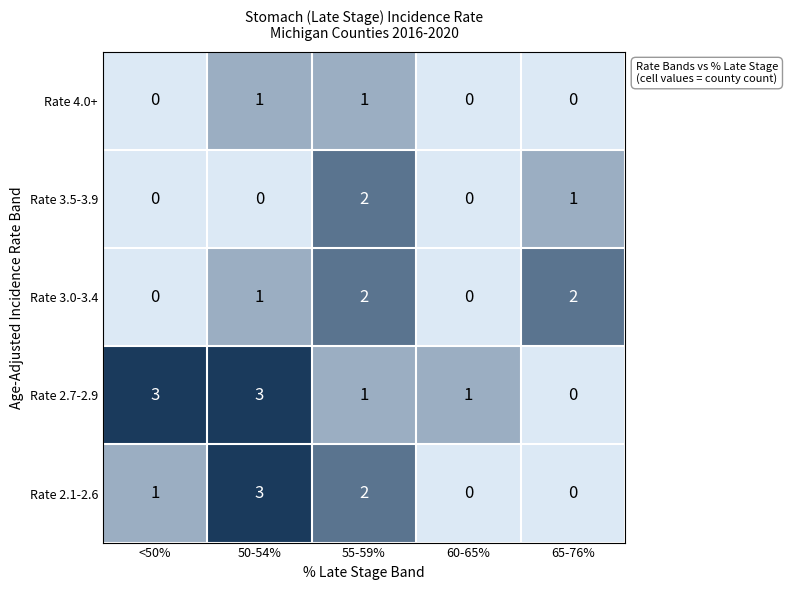

Is the value of Rate 2.7-2.9 at 50-54% greater than the value of Rate 4.0+ at 65-76%?

Yes